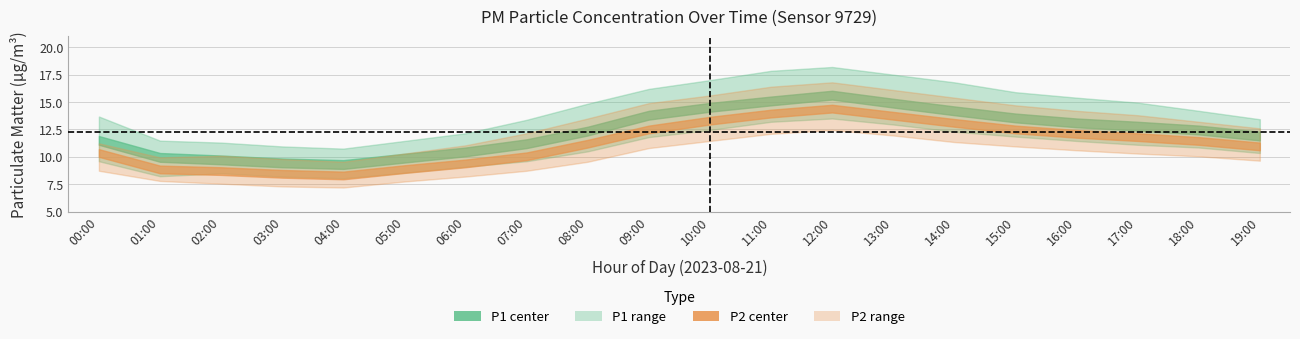

Reading left to right, extract all data points from this chart.

P1: 00:00=11.5	01:00=9.9	02:00=9.7	03:00=9.4	04:00=9.3	05:00=9.9	06:00=10.4	07:00=11.2	08:00=12.3	09:00=13.8	10:00=14.5	11:00=15.1	12:00=15.6	13:00=14.9	14:00=14.2	15:00=13.6	16:00=13.1	17:00=12.8	18:00=12.4	19:00=11.9
P1_upper: 00:00=13.7	01:00=11.5	02:00=11.3	03:00=10.9	04:00=10.8	05:00=11.4	06:00=12.2	07:00=13.4	08:00=14.8	09:00=16.2	10:00=17.0	11:00=17.9	12:00=18.2	13:00=17.5	14:00=16.8	15:00=15.9	16:00=15.4	17:00=14.9	18:00=14.2	19:00=13.4
P1_lower: 00:00=9.6	01:00=8.2	02:00=8.5	03:00=8.2	04:00=8.1	05:00=8.6	06:00=9.1	07:00=9.6	08:00=10.5	09:00=11.8	10:00=12.4	11:00=13.2	12:00=13.5	13:00=12.9	14:00=12.3	15:00=11.8	16:00=11.4	17:00=11.1	18:00=10.8	19:00=10.3
P2: 00:00=10.3	01:00=8.8	02:00=8.7	03:00=8.4	04:00=8.3	05:00=8.9	06:00=9.4	07:00=10.1	08:00=11.2	09:00=12.5	10:00=13.3	11:00=13.9	12:00=14.4	13:00=13.8	14:00=13.1	15:00=12.5	16:00=12.1	17:00=11.8	18:00=11.4	19:00=10.9
P2_upper: 00:00=11.2	01:00=9.9	02:00=10.1	03:00=9.8	04:00=9.6	05:00=10.3	06:00=11.1	07:00=12.2	08:00=13.5	09:00=14.9	10:00=15.6	11:00=16.4	12:00=16.8	13:00=16.1	14:00=15.4	15:00=14.7	16:00=14.2	17:00=13.8	18:00=13.2	19:00=12.6
P2_lower: 00:00=8.7	01:00=7.8	02:00=7.5	03:00=7.3	04:00=7.2	05:00=7.8	06:00=8.2	07:00=8.7	08:00=9.6	09:00=10.8	10:00=11.4	11:00=12.1	12:00=12.4	13:00=11.9	14:00=11.3	15:00=10.9	16:00=10.6	17:00=10.3	18:00=10.1	19:00=9.7